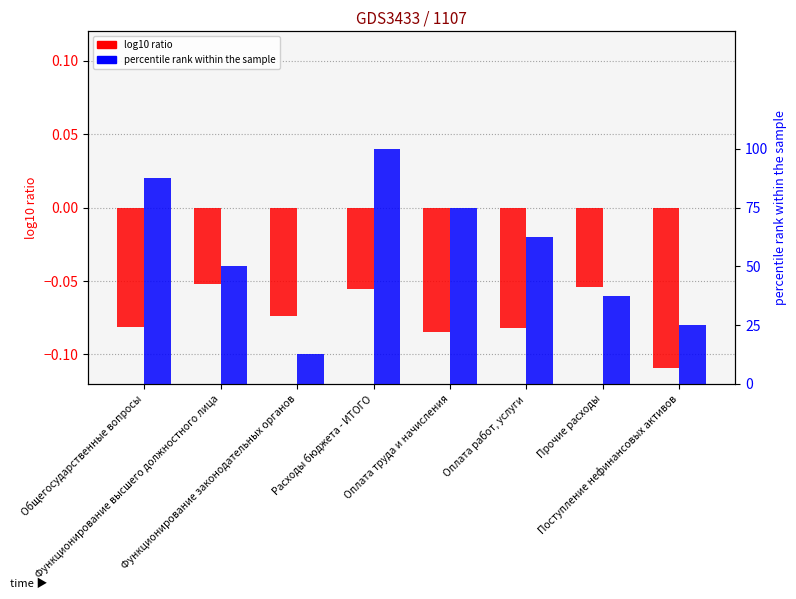

List the series in order of their overall mean, highest first.

percentile rank within the sample, log10 ratio